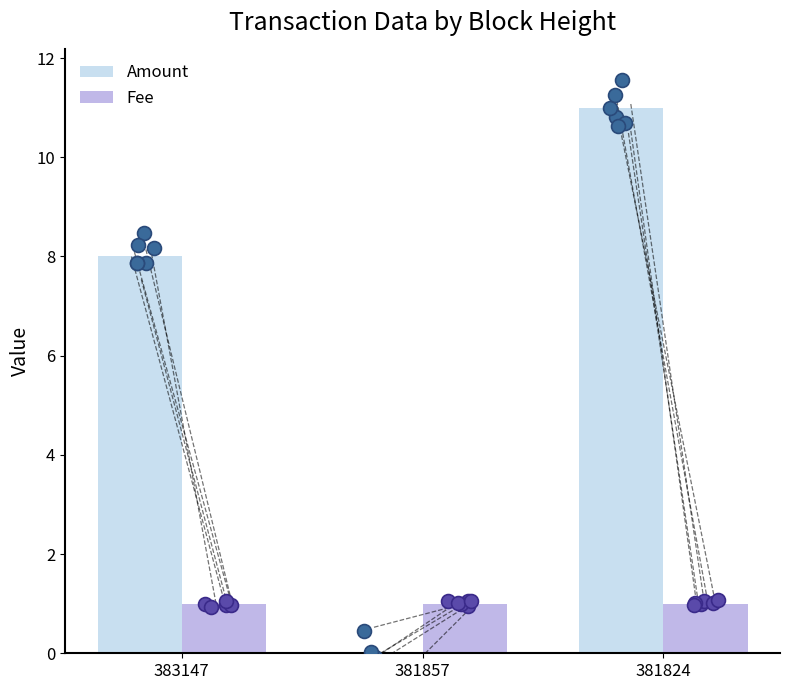

At which category is the sum across all series the highest?

381824